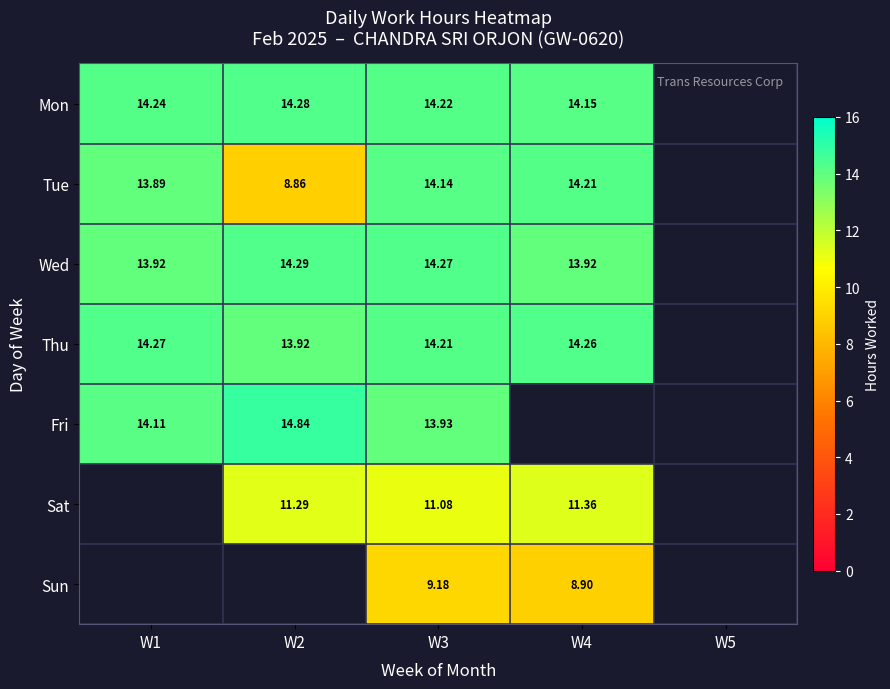

Is the value of Mon at W1 greater than the value of Sun at W4?

Yes